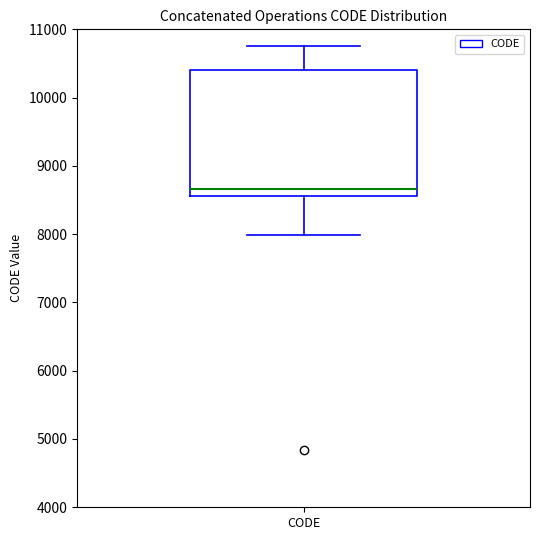

Transcribe this box plot: give where the median line is, the range the box spans, and where the two whiskers end, as read against the y-axis. The values are not printed on the chart, so give them approximately, as read against the axis.

median 8700, box 8600 to 10400, whiskers 8000 to 10800